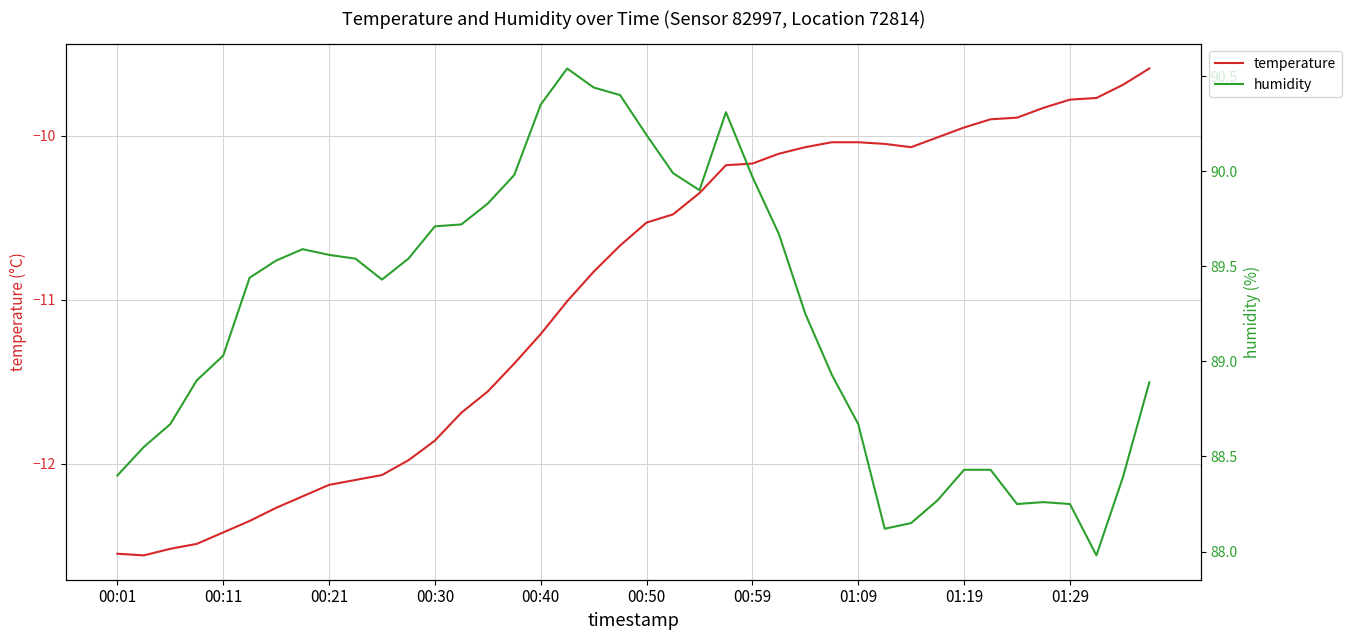

What is the difference between the highest and lowest values at 01:19?

98.4